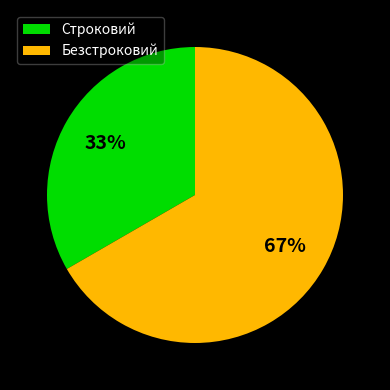

To the nearest percent, what is the average slice percentage?

50%